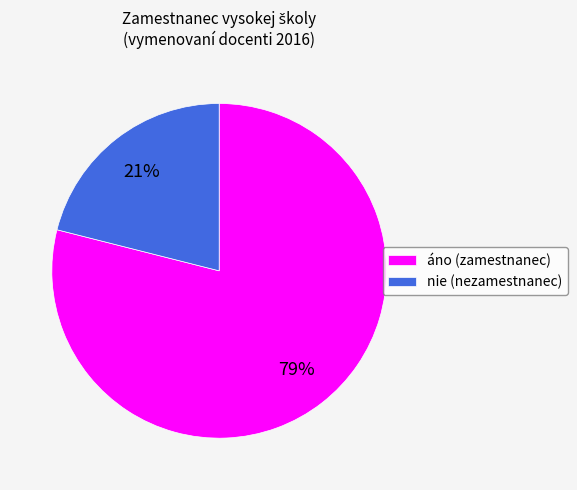

Between nie (nezamestnanec) and áno (zamestnanec), which is larger?

áno (zamestnanec)